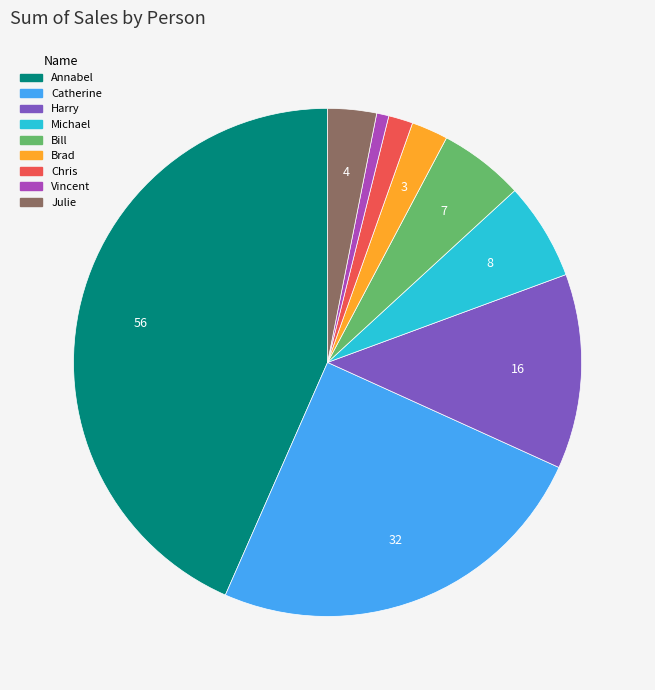

Rank the categories by value from lowest to highest.

Vincent, Chris, Brad, Julie, Bill, Michael, Harry, Catherine, Annabel